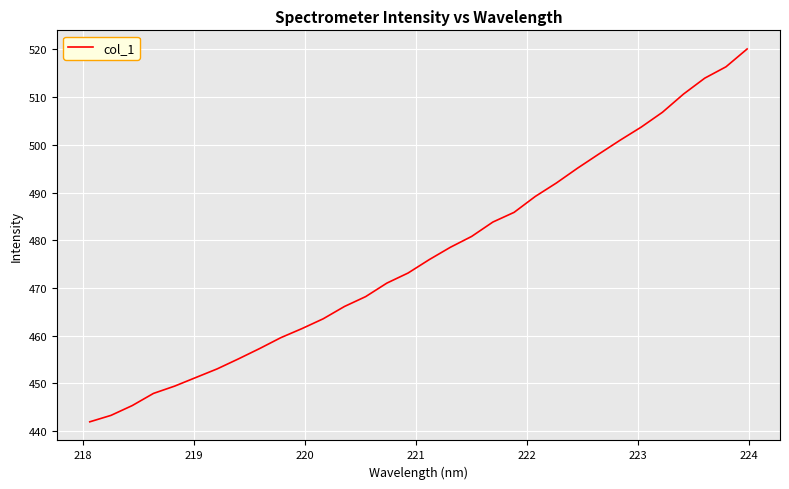

What is the minimum value shown in the chart?

441.9